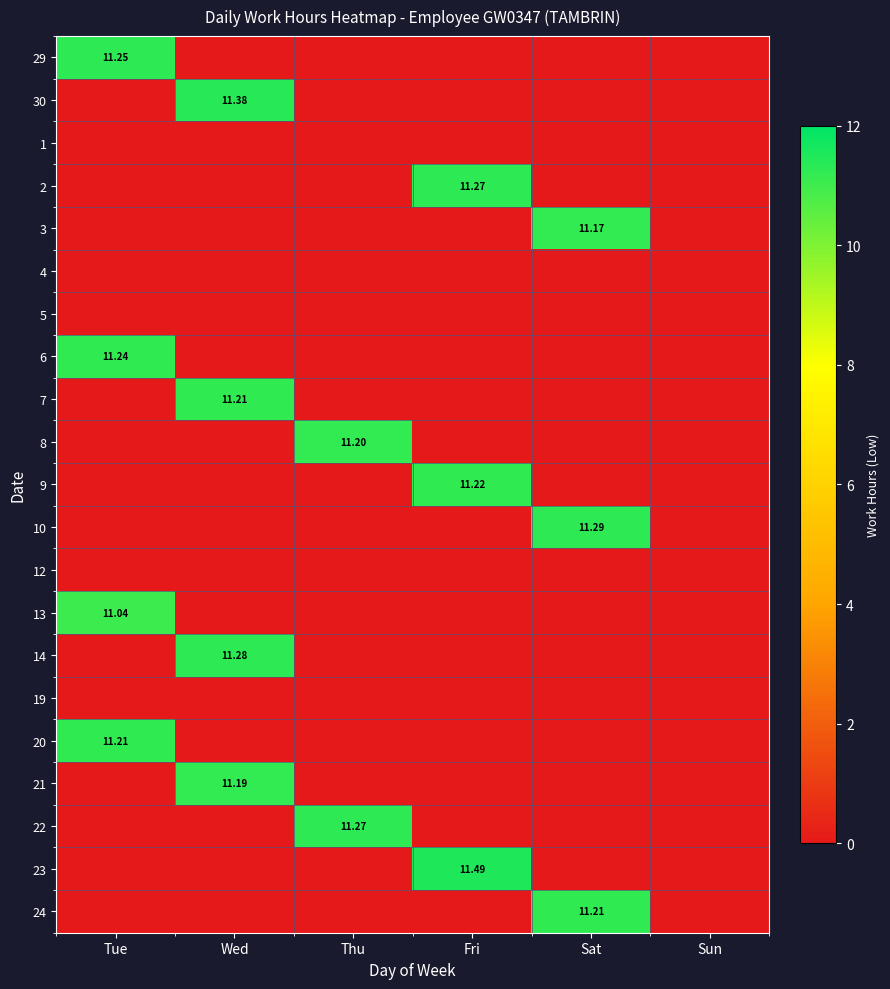

The 7 series shows -6.9 at Sun. True or false?

False